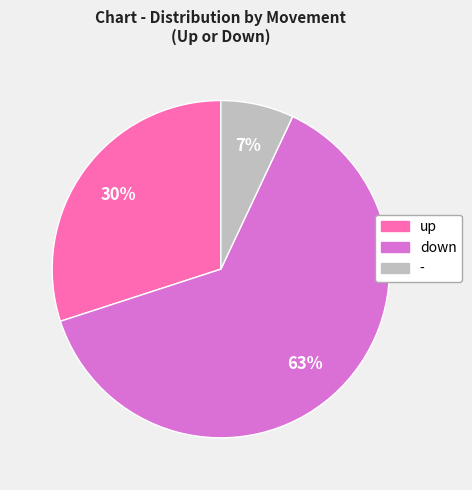

Rank the categories by value from highest to lowest.

down, up, -